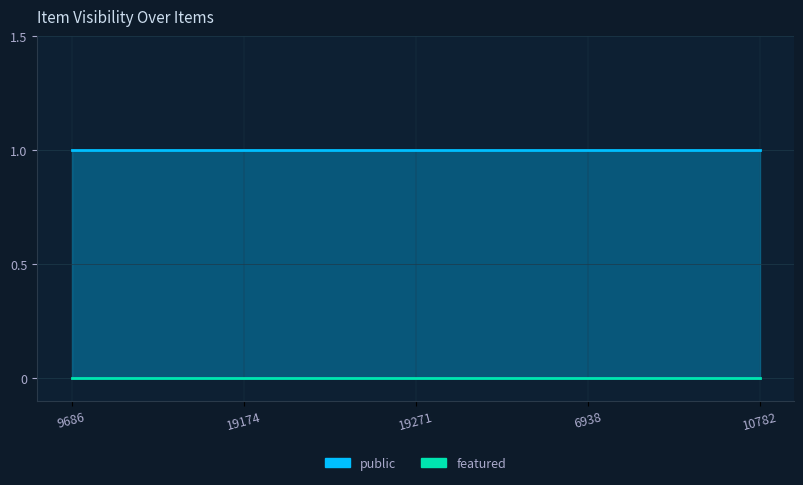

How many lines are shown in the chart?

2